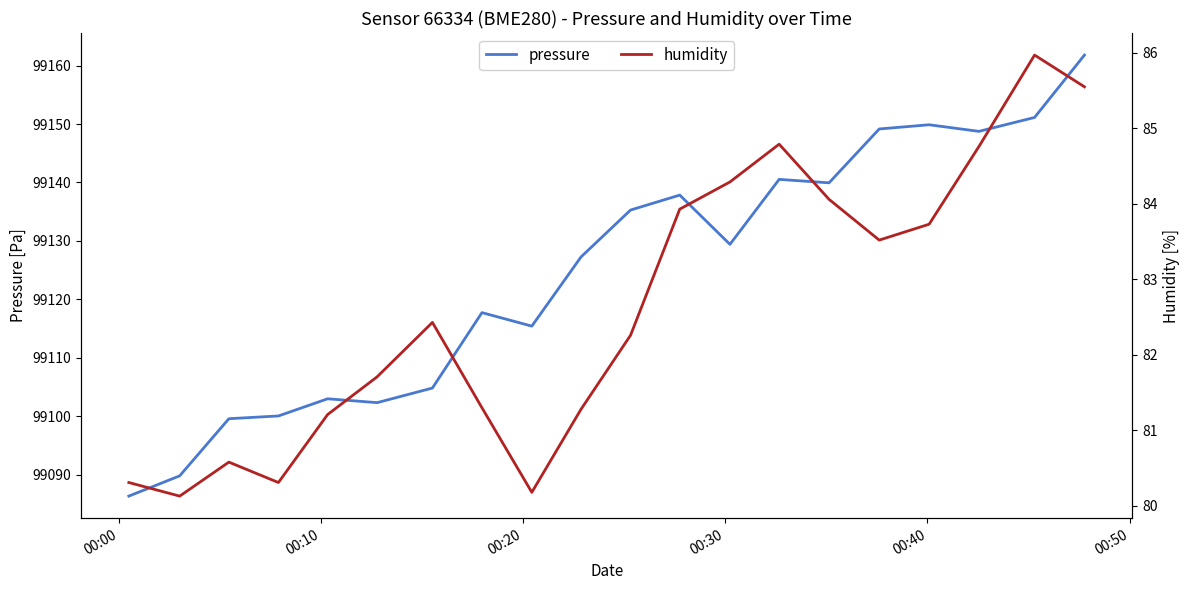

What is the minimum value for pressure?

99086.3